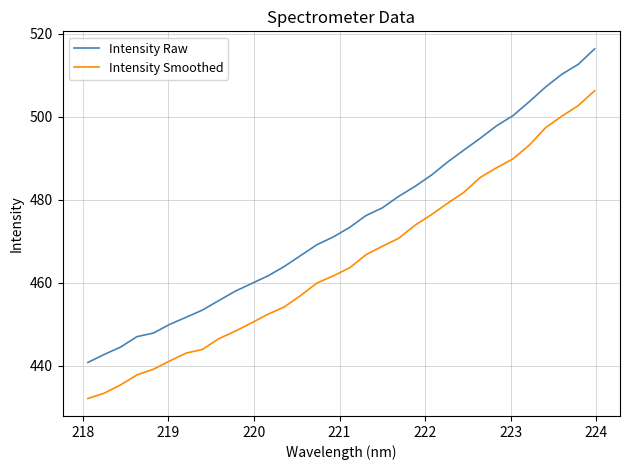

Rank the series by their maximum value, from lowest to highest.

Intensity Smoothed, Intensity Raw